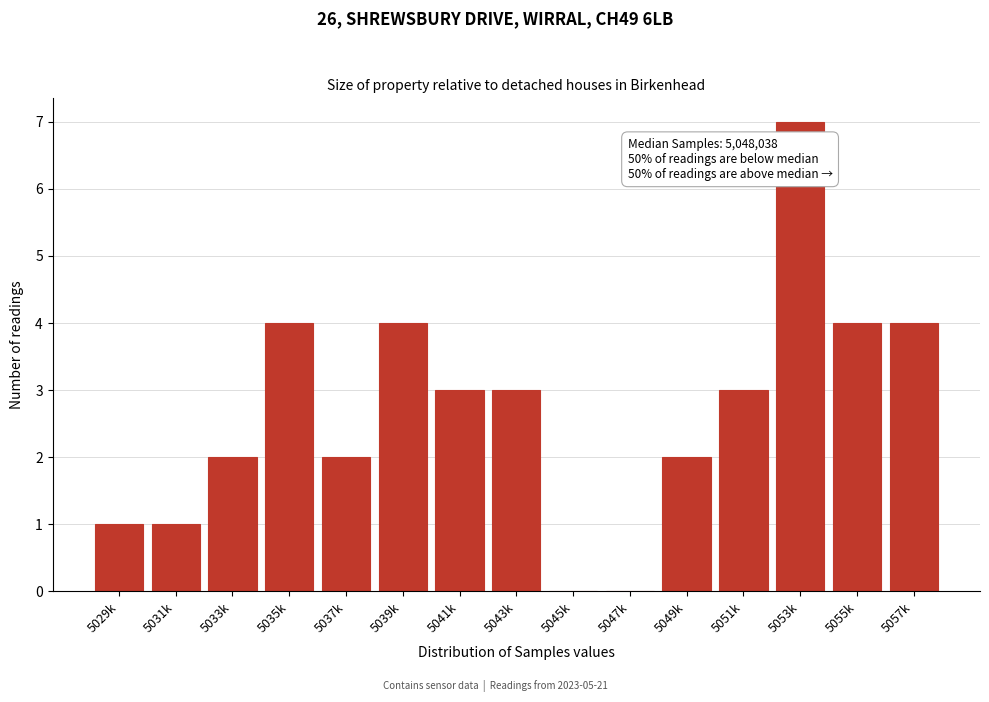

Reading left to right, extract all data points from this chart.

5029k=1	5031k=1	5033k=2	5035k=4	5037k=2	5039k=4	5041k=3	5043k=3	5045k=0	5047k=0	5049k=2	5051k=3	5053k=7	5055k=4	5057k=4